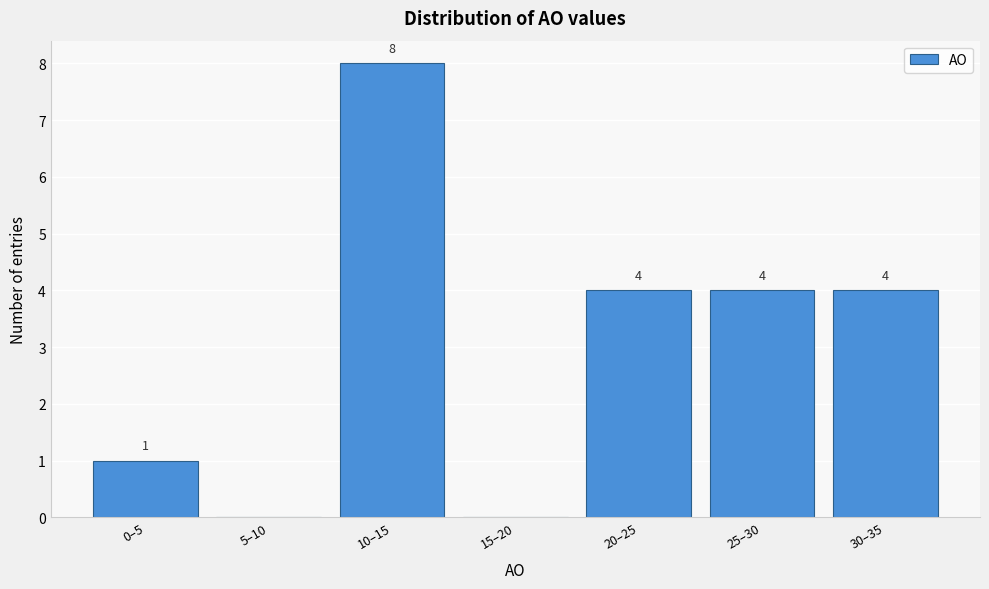

Reading right to left, extract all data points from this chart.

30–35=4	25–30=4	20–25=4	15–20=0	10–15=8	5–10=0	0–5=1